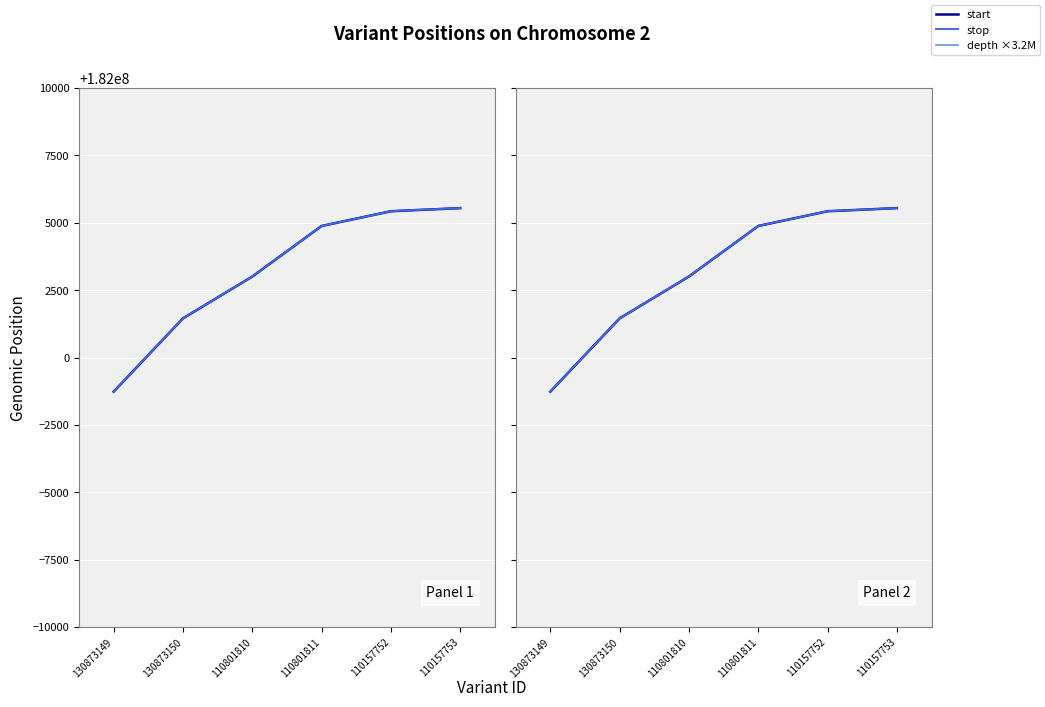

What is the lowest value of the stop series?

181998734